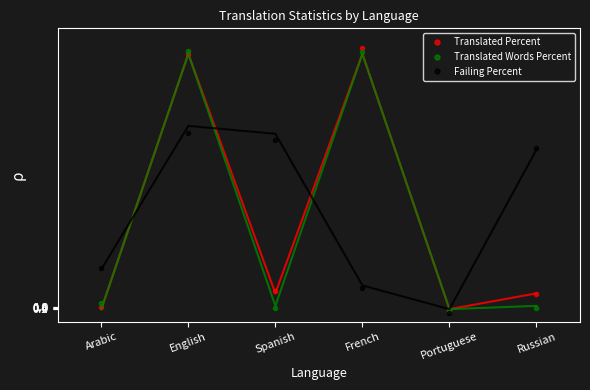

How many lines are shown in the chart?

3